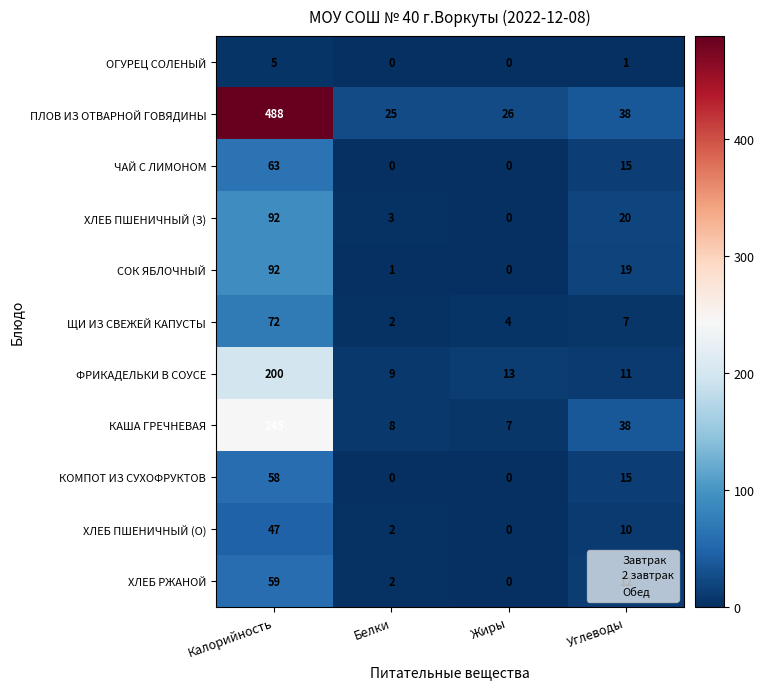

True or false: ФРИКАДЕЛЬКИ В СОУСЕ has a value of 107 at Калорийность.

False